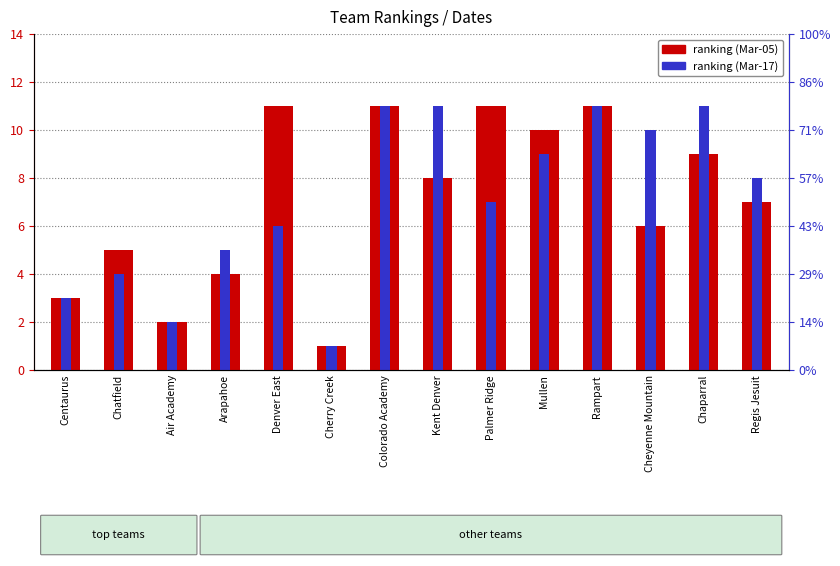

At how many categories does at least one series exceed 1?

13